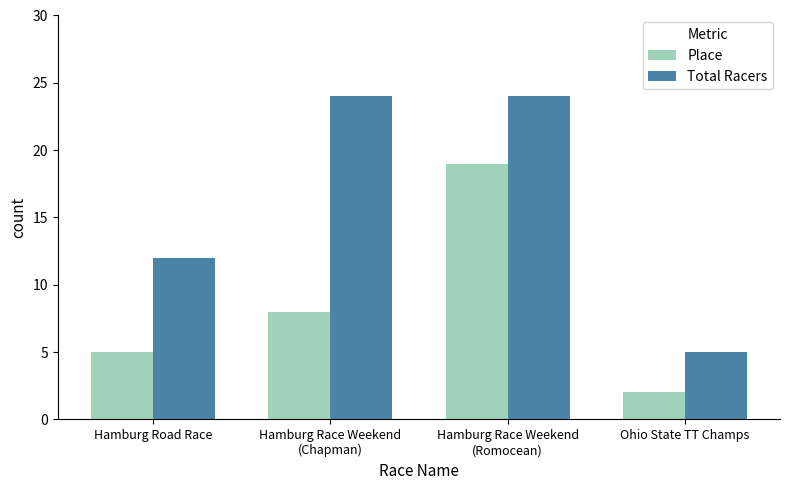

At which label is Total Racers closest to 14?

Hamburg Road Race